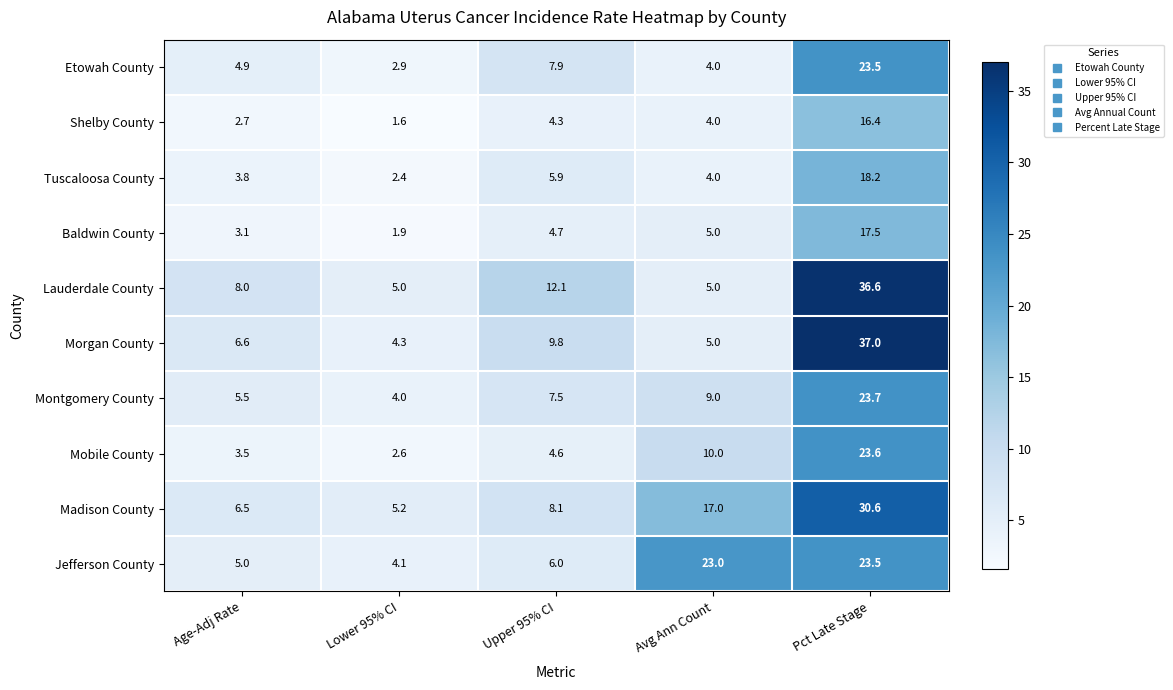

At which category is the sum across all series the highest?

Pct Late Stage